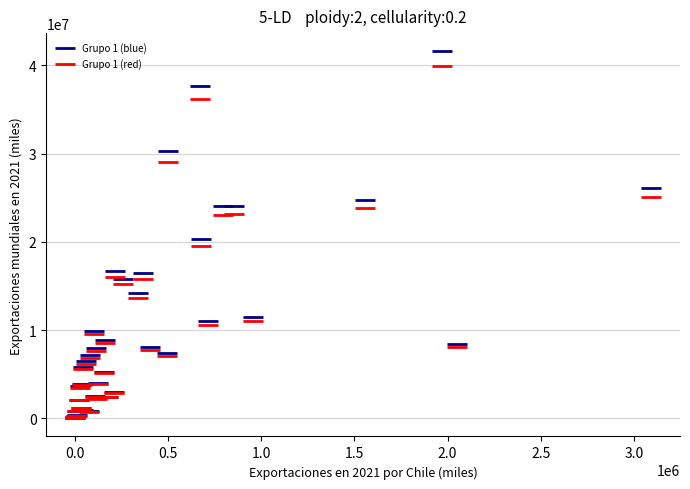

Which series reaches the maximum Y coordinate?

Grupo 1 (blue)